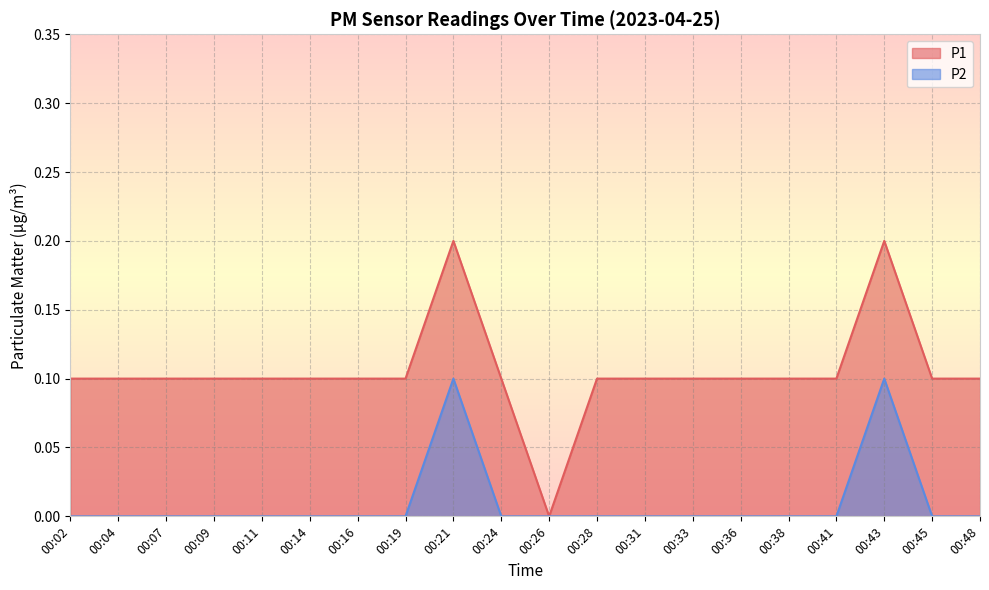

What is the difference between the second highest and minimum values in the P2 series?

0.1